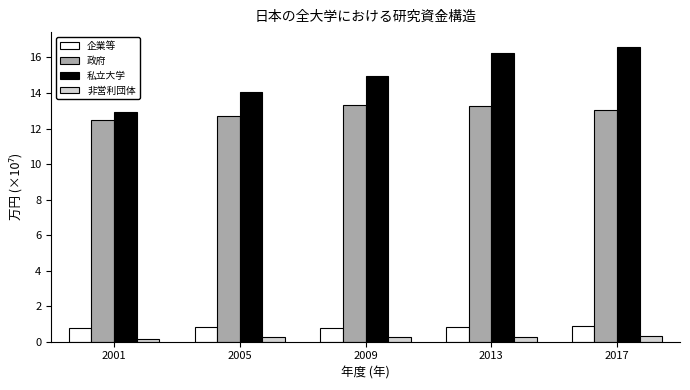

The value of 私立大学 at 2017 is 16.6. True or false?

True